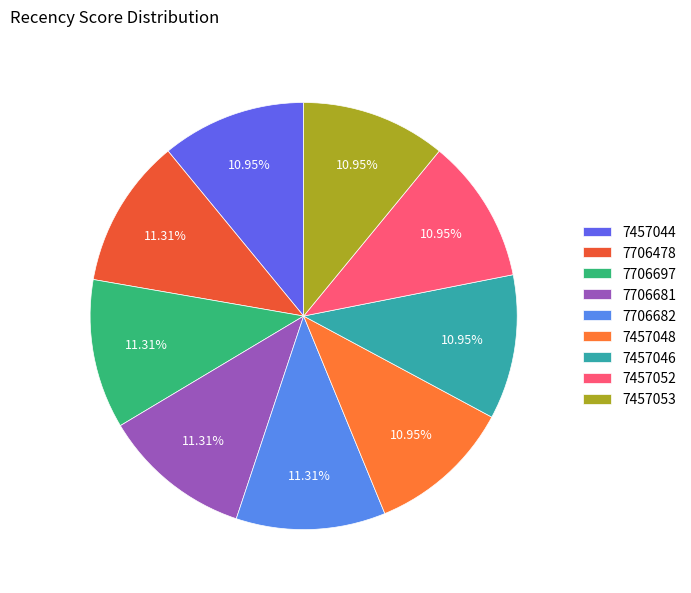

Count the number of slices in the pie.

9